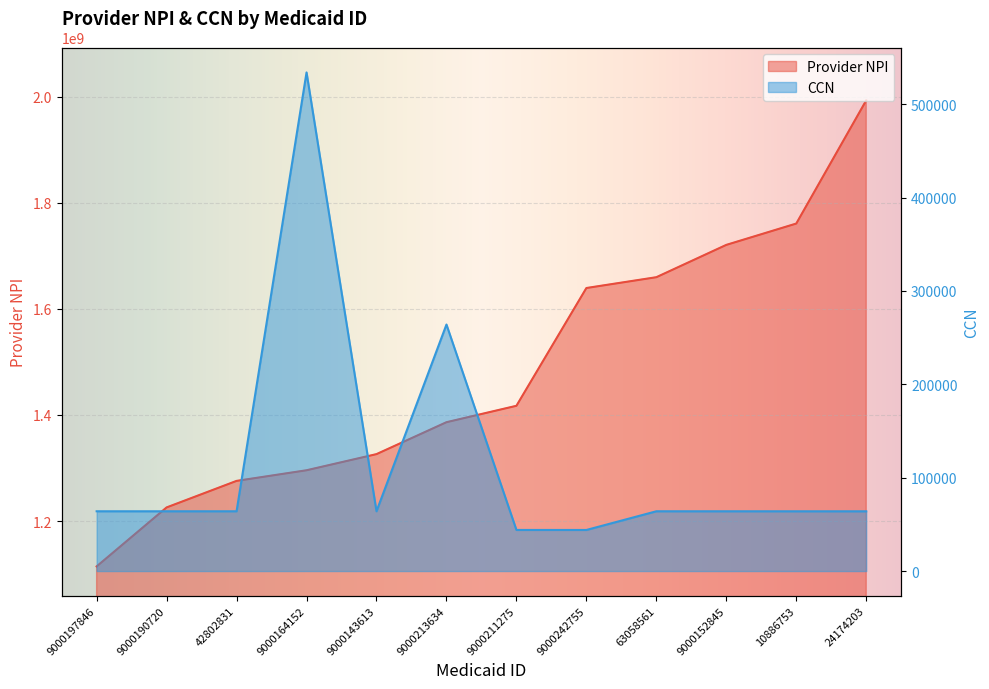

Where is the first local minimum for CCN?

42802831